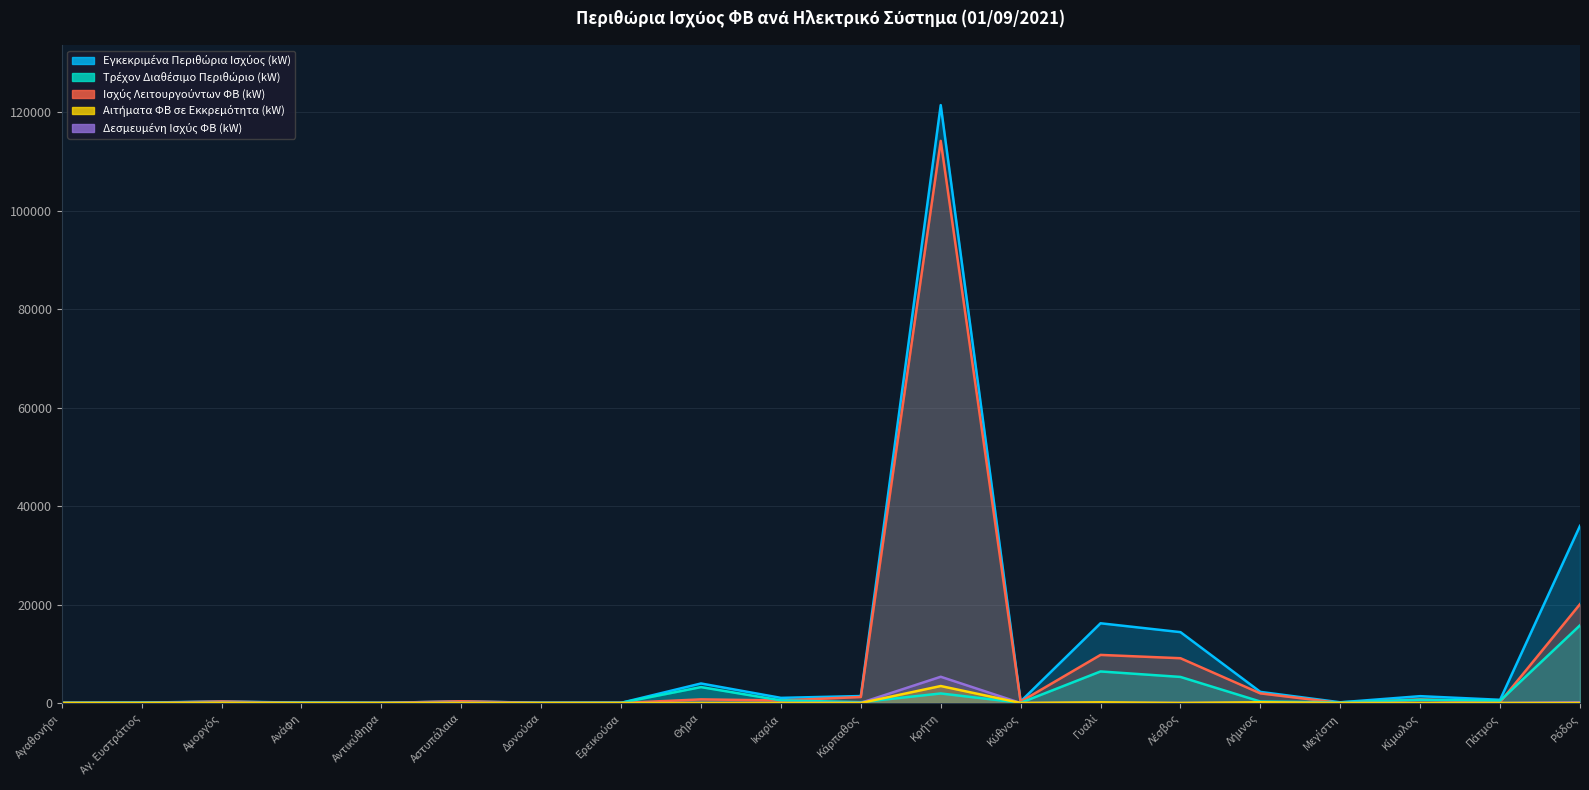

Which series has the widest spread of values?

Εγκεκριμένα Περιθώρια Ισχύος (kW)